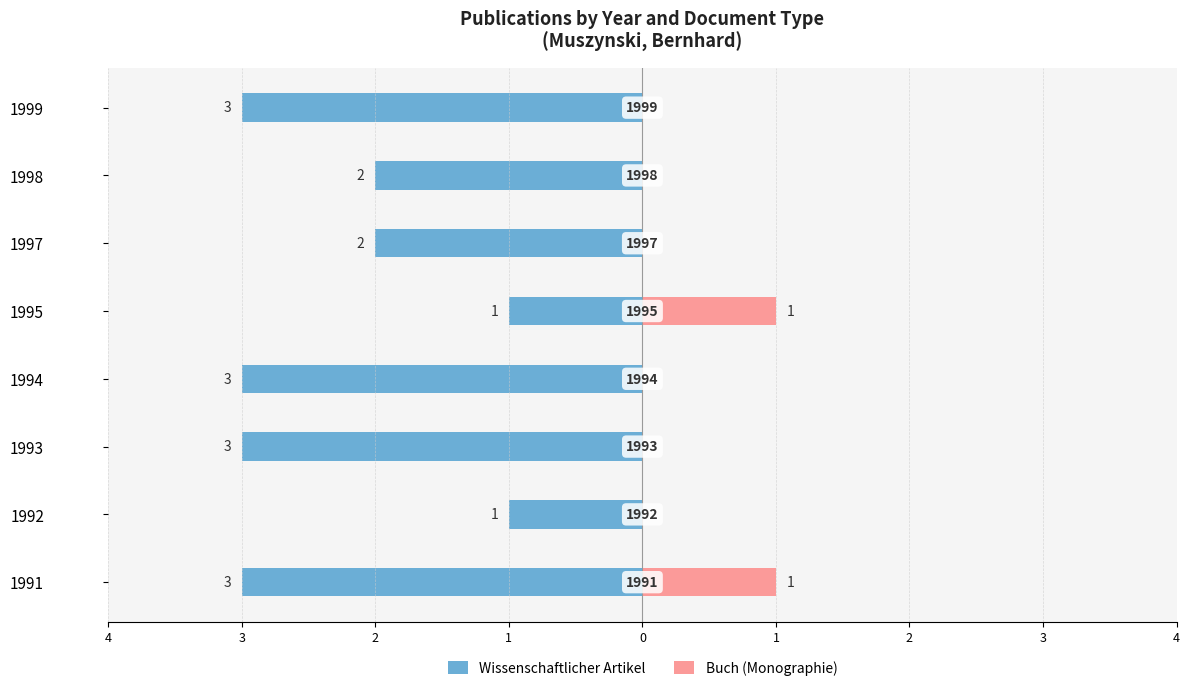

Reading right to left, extract all data points from this chart.

Wissenschaftlicher Artikel: 3=-3	2=-2	1=-2	0=-1	1=-3	2=-3	3=-1	4=-3
Buch (Monographie): 3=0	2=0	1=0	0=1	1=0	2=0	3=0	4=1